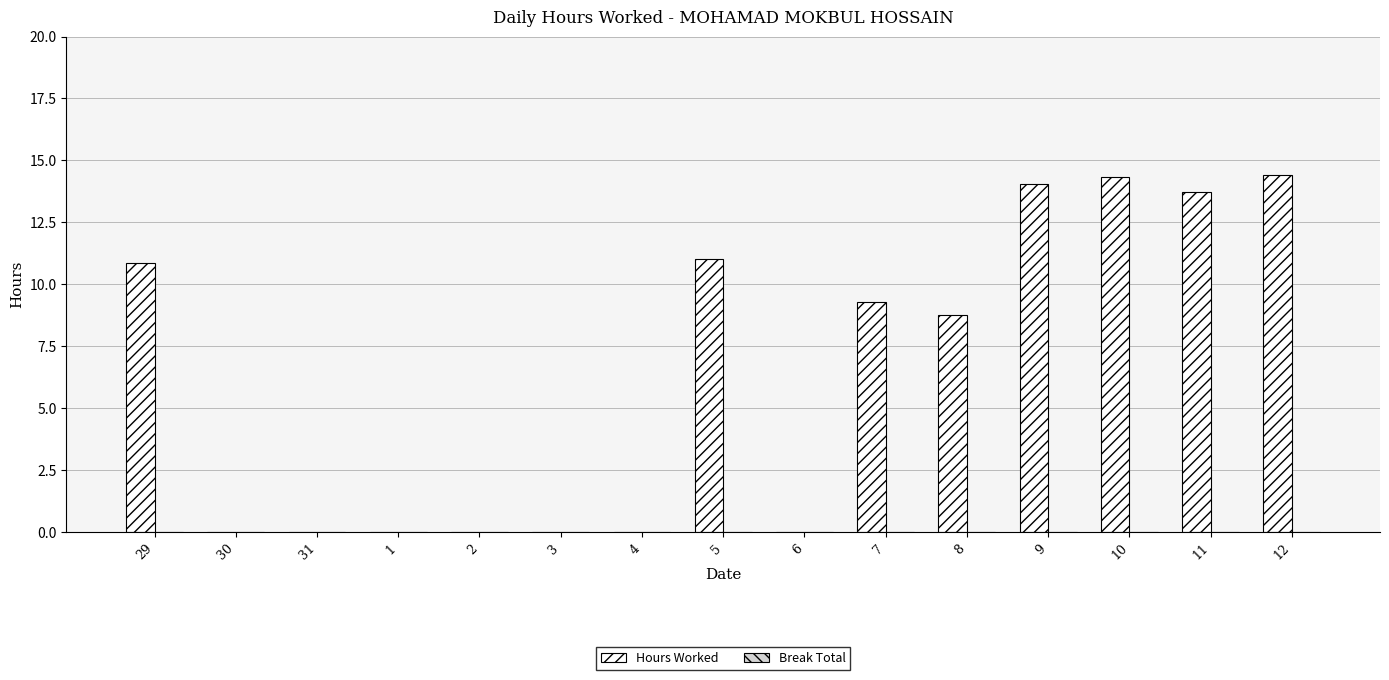

What is the maximum value shown in the chart?

14.4